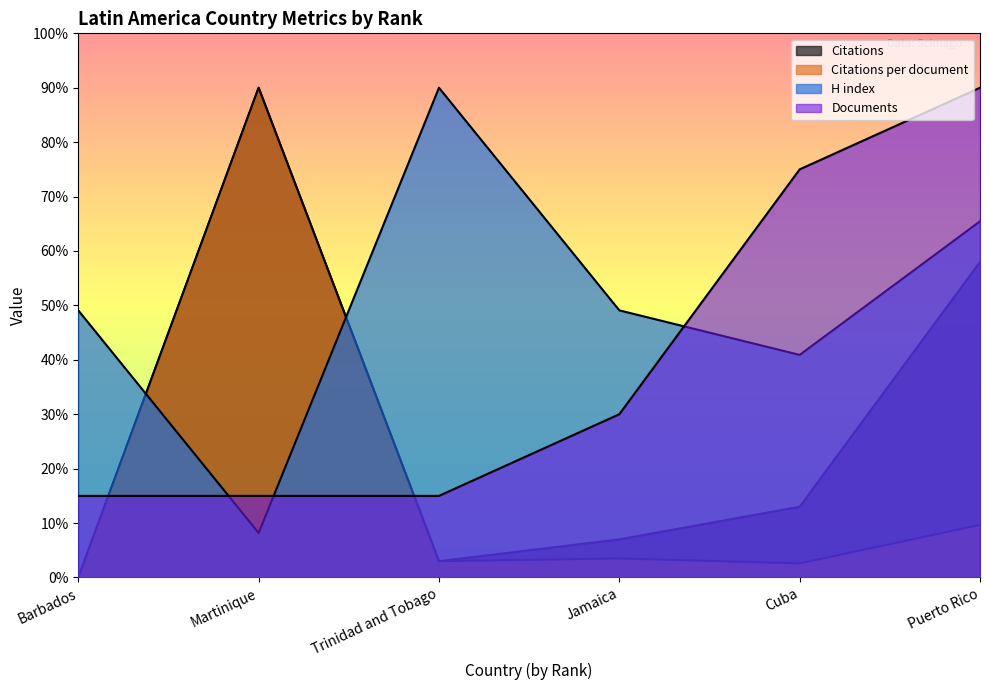

Reading left to right, transcribe all the data shown in this chart.

Citations: 0.0	90.0	3.0	7.0	13.0	58.0
Citations per document: 0.0	90.0	3.0	3.5	2.6	9.7
H index: 49.1	8.2	90.0	49.1	40.9	65.5
Documents: 15.0	15.0	15.0	30.0	75.0	90.0